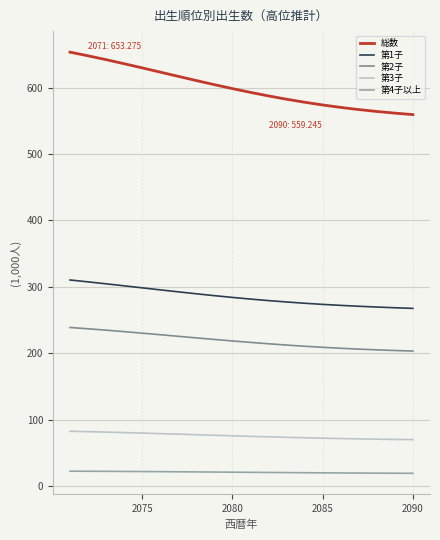

Which series has the widest spread of values?

総数